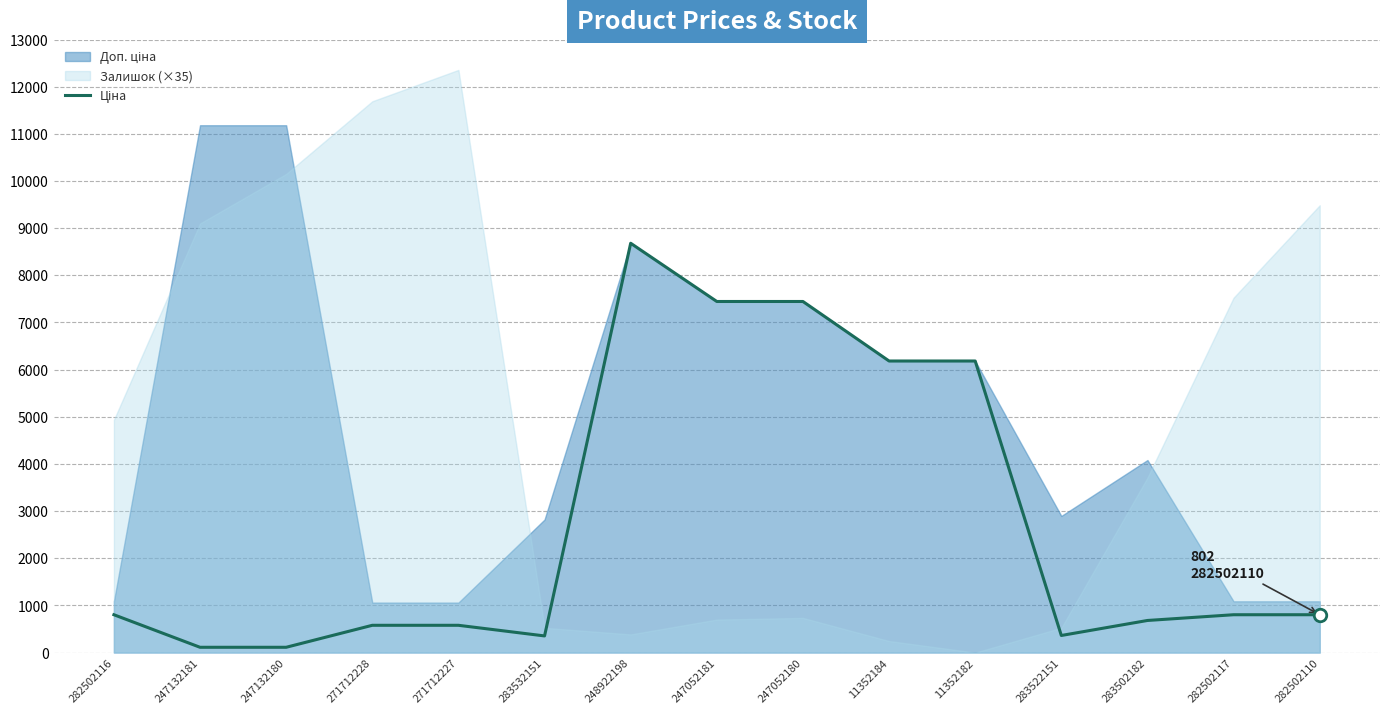

True or false: the data has more than 2 interior local peaks.

False